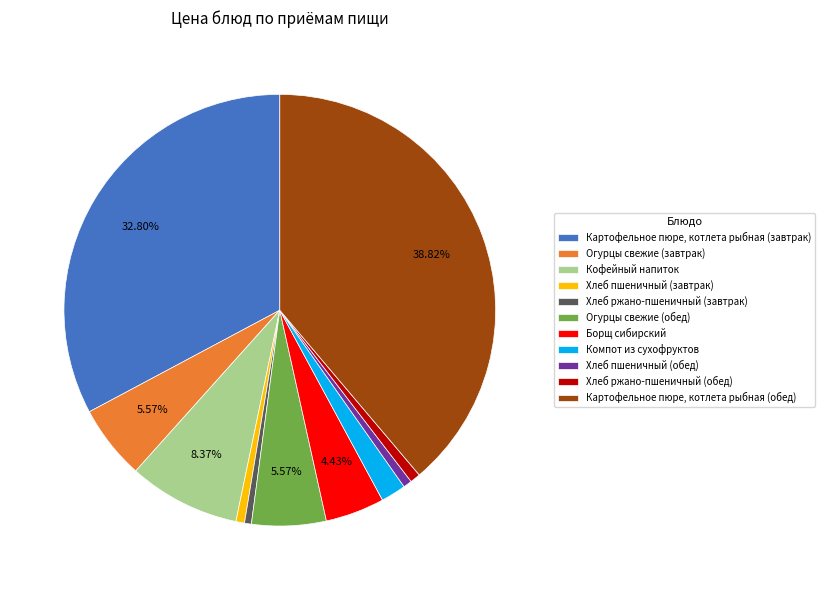

To the nearest percent, what is the combined percentage of Огурцы свежие (обед) and Компот из сухофруктов?

7%